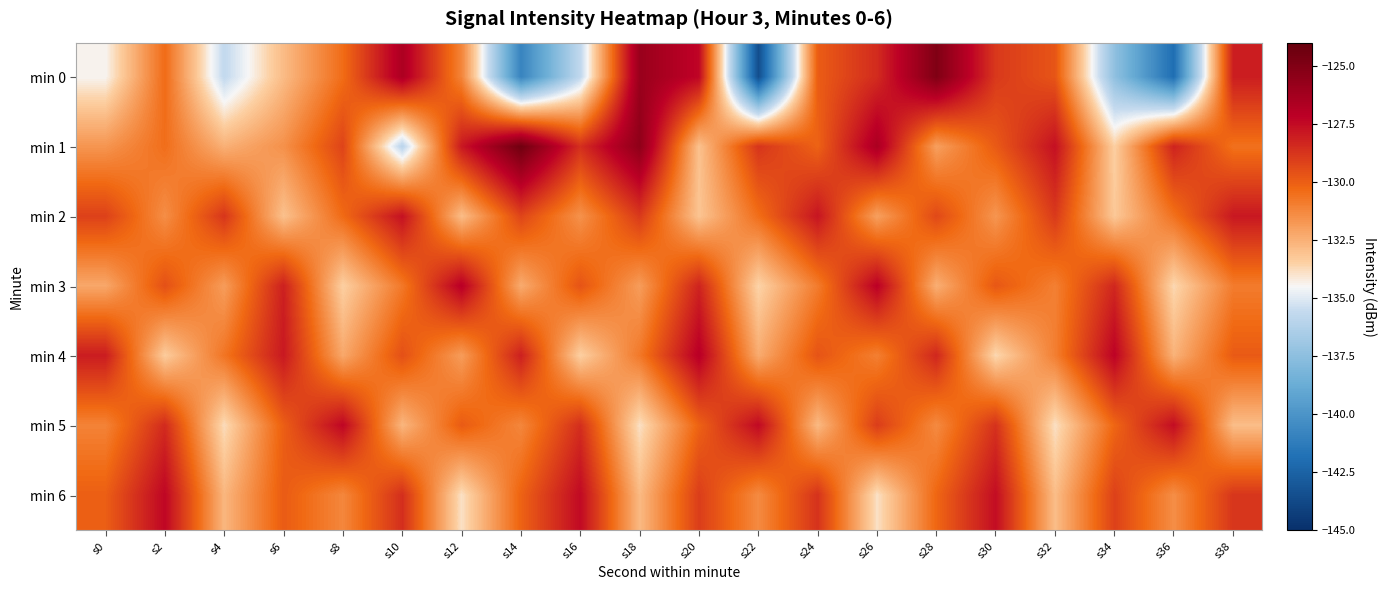

Reading right to left, transcribe all the data shown in this chart.

min 0: s38=-128.1	s36=-142.0	s34=-137.4	s32=-129.7	s30=-128.9	s28=-125.0	s26=-128.5	s24=-130.0	s22=-143.5	s20=-127.3	s18=-125.9	s16=-135.7	s14=-140.8	s12=-131.2	s10=-126.6	s8=-130.4	s6=-132.8	s4=-135.7	s2=-130.4	s0=-134.4
min 1: s38=-130.6	s36=-128.2	s34=-133.5	s32=-127.7	s30=-129.9	s28=-132.0	s26=-126.5	s24=-130.1	s22=-128.8	s20=-133.0	s18=-125.5	s16=-128.6	s14=-124.4	s12=-127.9	s10=-135.9	s8=-129.2	s6=-131.5	s4=-132.5	s2=-130.5	s0=-131.7
min 2: s38=-127.9	s36=-130.6	s34=-133.2	s32=-128.9	s30=-131.7	s28=-129.3	s26=-132.0	s24=-127.8	s22=-130.5	s20=-133.1	s18=-128.9	s16=-131.6	s14=-129.2	s12=-132.9	s10=-127.7	s8=-130.3	s6=-133.0	s4=-128.8	s2=-131.5	s0=-129.1
min 3: s38=-130.9	s36=-133.7	s34=-128.3	s32=-131.0	s30=-129.8	s28=-132.5	s26=-127.1	s24=-130.9	s22=-133.6	s20=-128.2	s18=-131.9	s16=-129.7	s14=-132.3	s12=-127.0	s10=-130.8	s8=-133.5	s6=-128.1	s4=-131.9	s2=-129.6	s0=-132.2
min 4: s38=-129.9	s36=-132.6	s34=-127.2	s32=-131.0	s30=-133.7	s28=-128.3	s26=-131.0	s24=-129.7	s22=-132.3	s20=-127.0	s18=-130.8	s16=-133.5	s14=-128.1	s12=-131.9	s10=-129.6	s8=-132.2	s6=-127.9	s4=-130.7	s2=-133.3	s0=-128.0
min 5: s38=-132.9	s36=-127.6	s34=-130.2	s32=-133.9	s30=-128.7	s28=-131.3	s26=-129.0	s24=-132.8	s22=-127.4	s20=-130.1	s18=-133.9	s16=-128.6	s14=-131.2	s12=-129.9	s10=-132.7	s8=-127.3	s6=-130.0	s4=-133.8	s2=-128.4	s0=-131.1
min 6: s38=-128.8	s36=-131.5	s34=-129.1	s32=-132.9	s30=-127.6	s28=-130.2	s26=-133.9	s24=-128.7	s22=-131.3	s20=-129.0	s18=-132.8	s16=-127.5	s14=-130.1	s12=-133.9	s10=-128.6	s8=-131.2	s6=-129.9	s4=-132.7	s2=-127.3	s0=-130.0